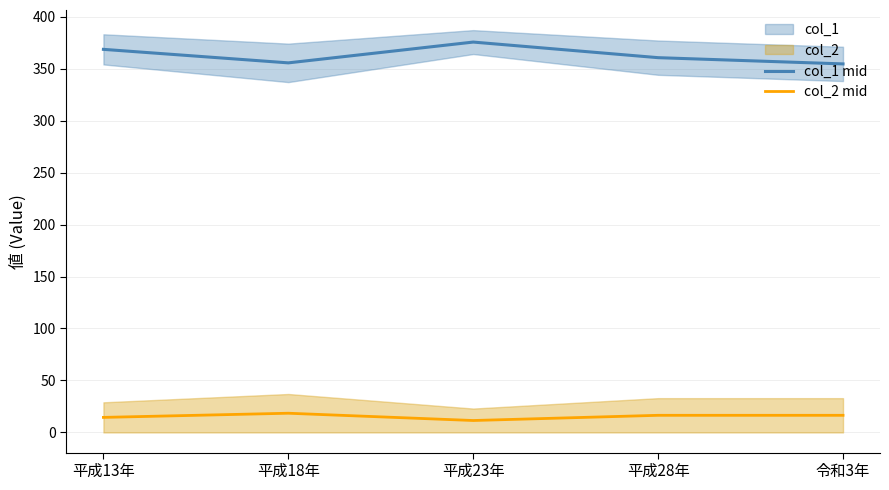

What is the label of the 2nd point from the left?

平成18年